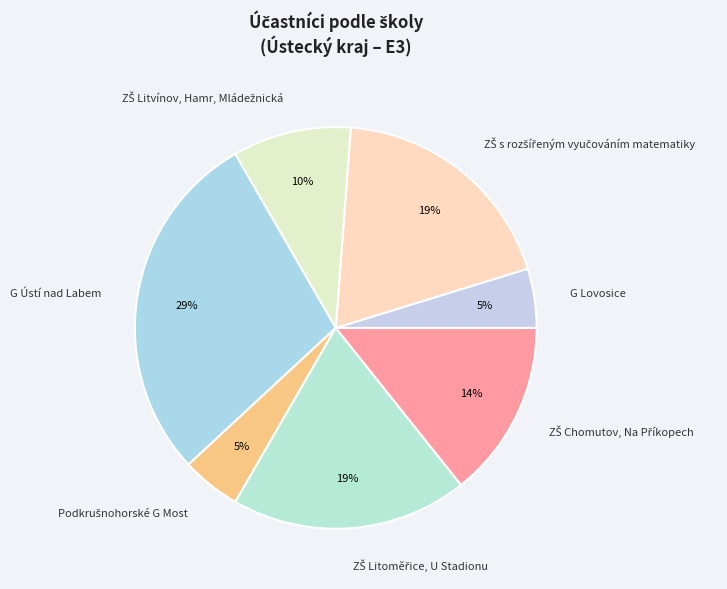

True or false: G Ústí nad Labem accounts for 29% of the total.

True